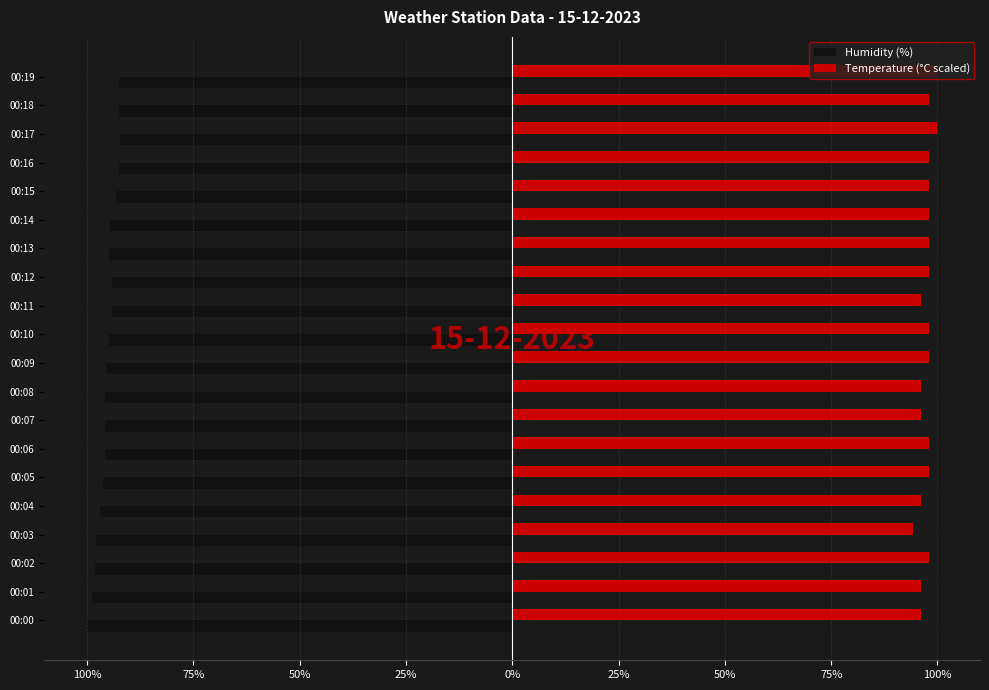

What are all the series names shown in the legend?

Humidity (%), Temperature (°C scaled)